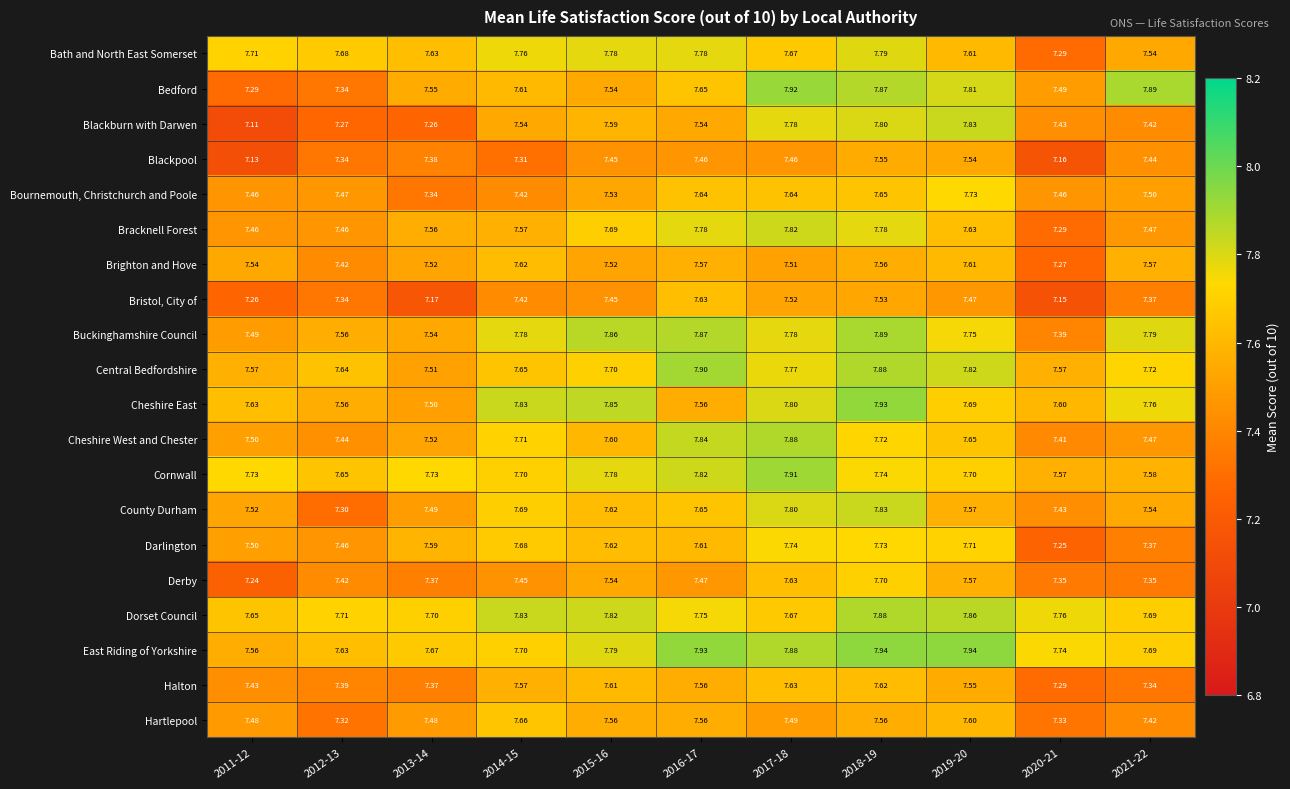

Which series changed the most between 2016-17 and 2019-20?

Blackburn with Darwen